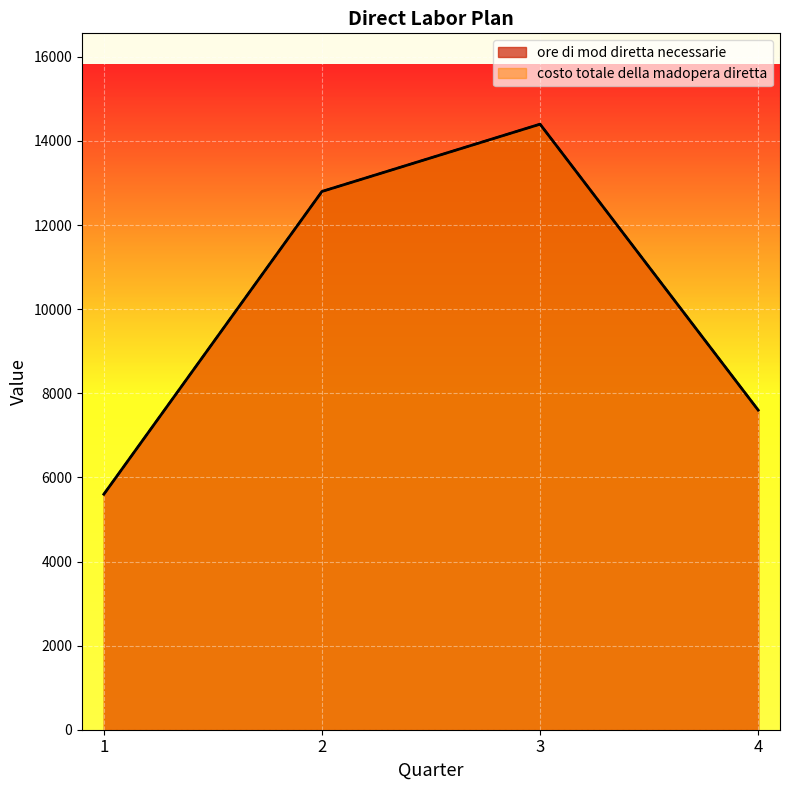

In ore di mod diretta necessarie, how many points are higher than both neighbors (excluding endpoints)?

1